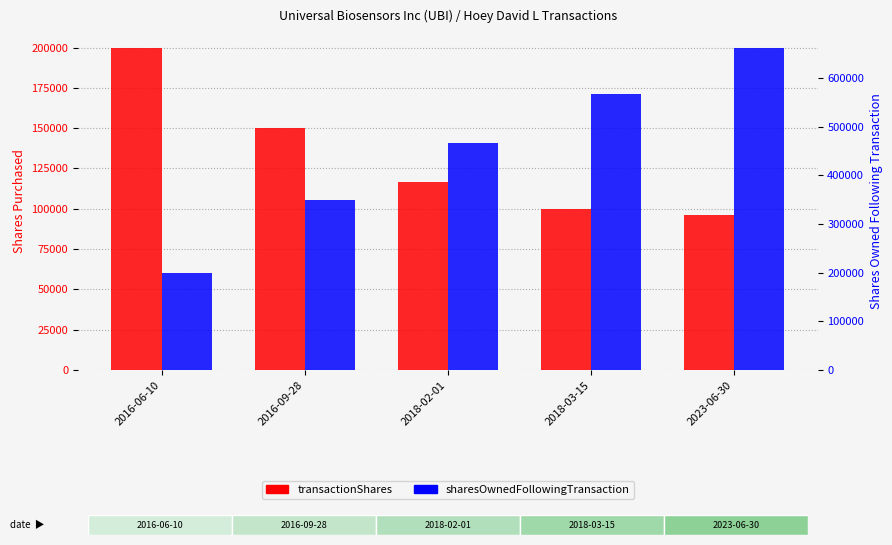

What is the difference between the maximum and minimum values in the transactionShares series?

104017